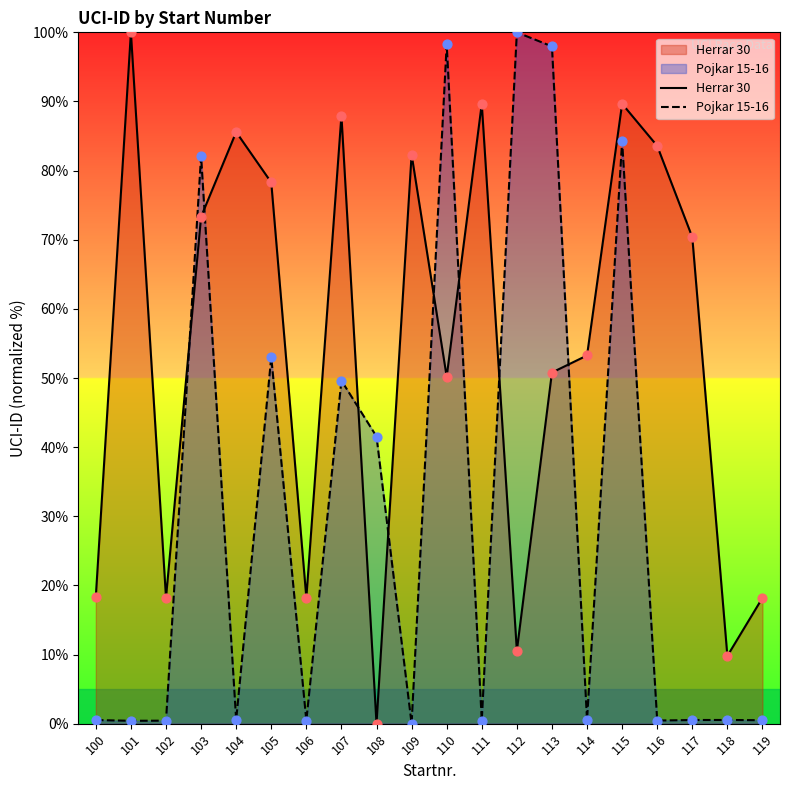

What is the total value across all series at 106?

18.7